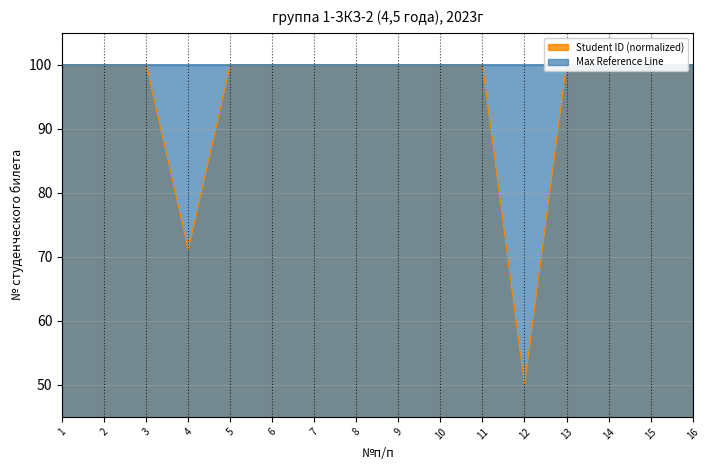

At which label is the value closest to 75?

4